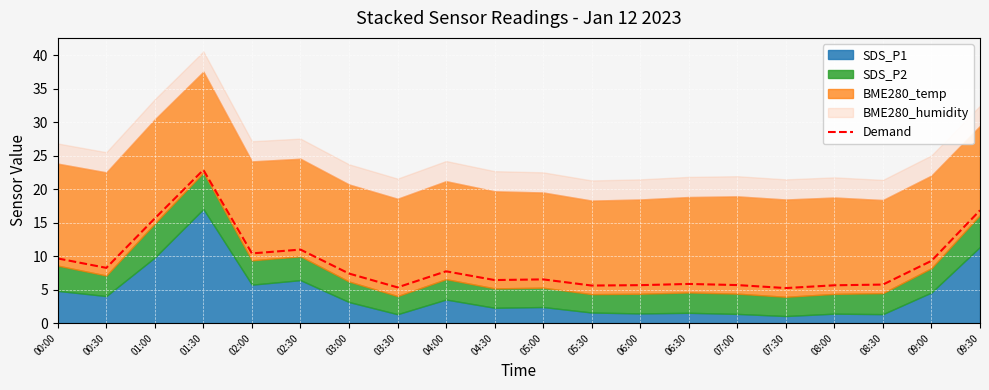

Where is the data nearest to the value 14?

01:00